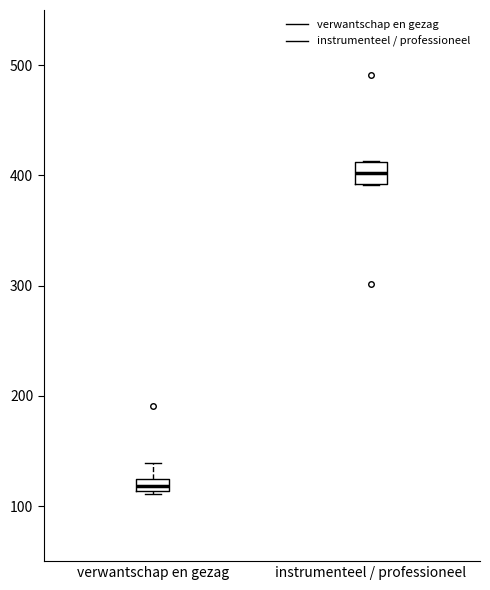

Which box's median line is the lowest?

verwantschap en gezag